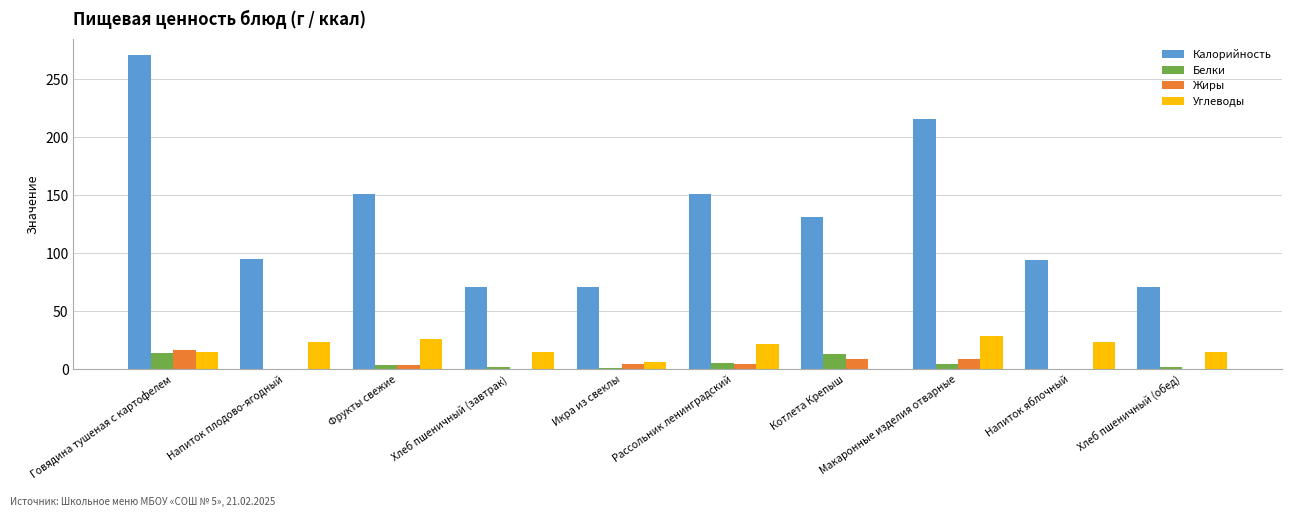

True or false: Белки has a value of 13.3 at Котлета Крепыш.

True